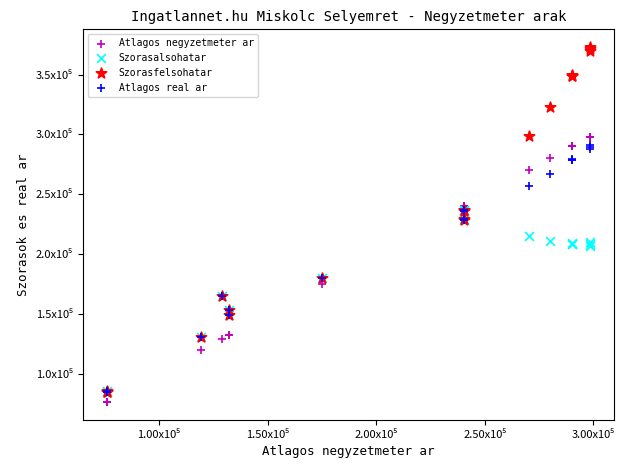

Which series has the largest Y range (max minus min)?

Szorasfelsohatar